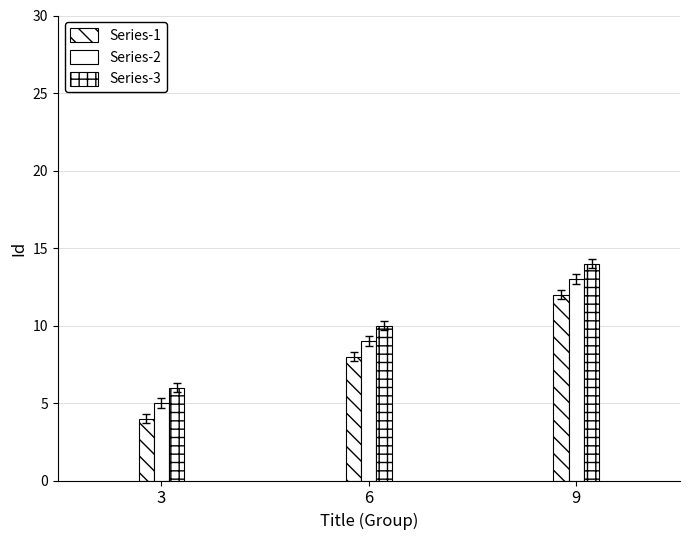

Rank the categories by Series-2 value from lowest to highest.

3, 6, 9